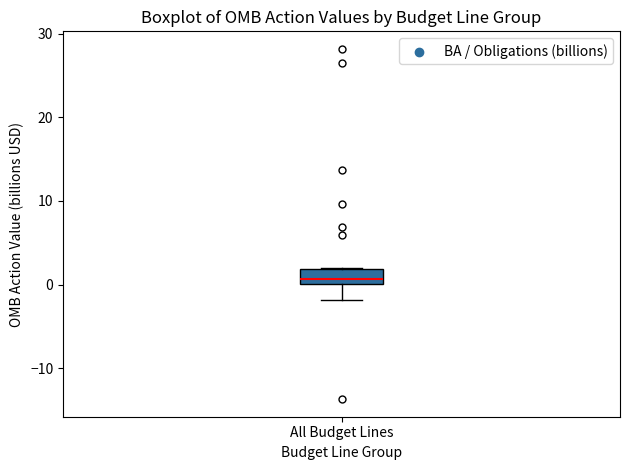

Read this box plot against the y-axis: the position of the median line, the range covered by the box, and the ends of both whiskers. The values are not printed on the chart, so give them approximately, as read against the axis.

median 1, box 0 to 2, whiskers -2 to 2